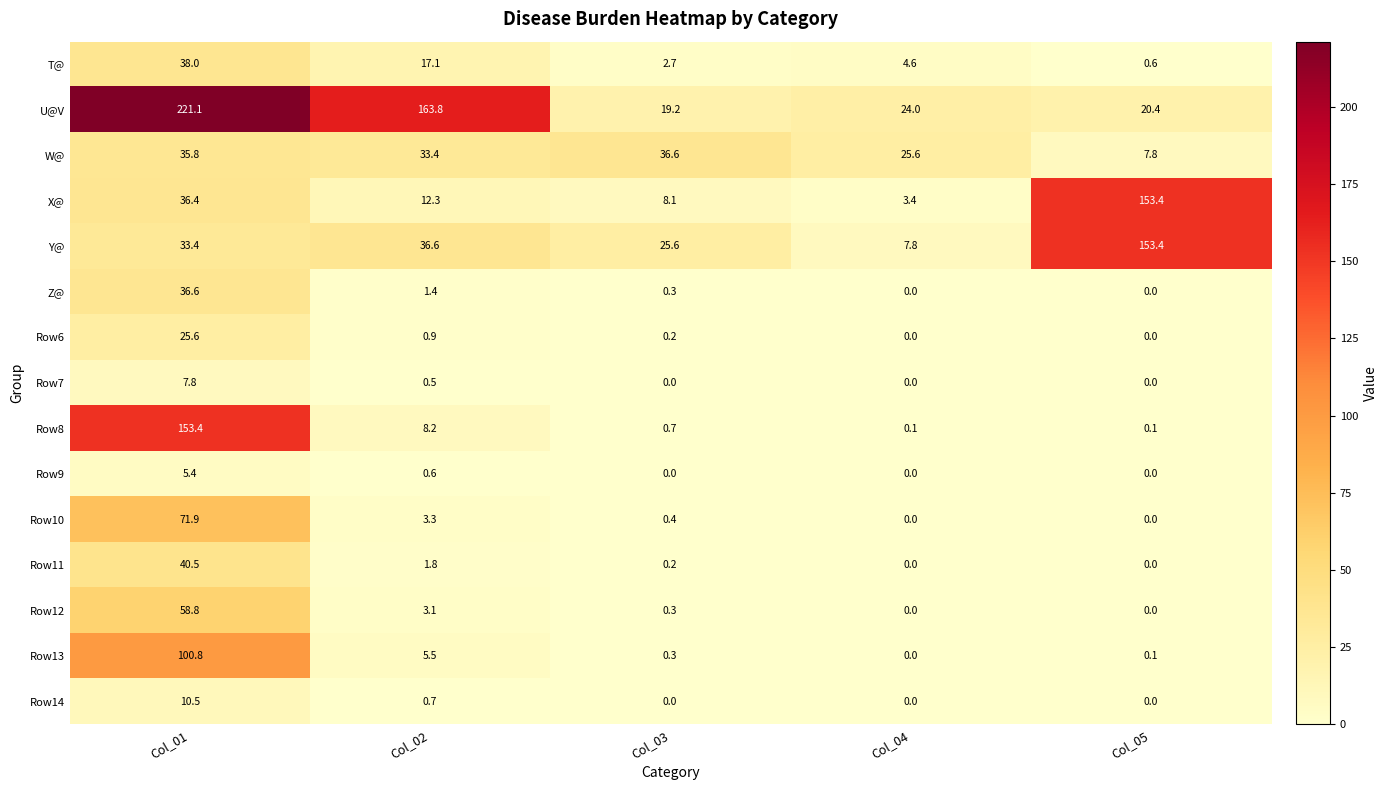

The value of Z@ at Col_01 is 36.6. True or false?

True